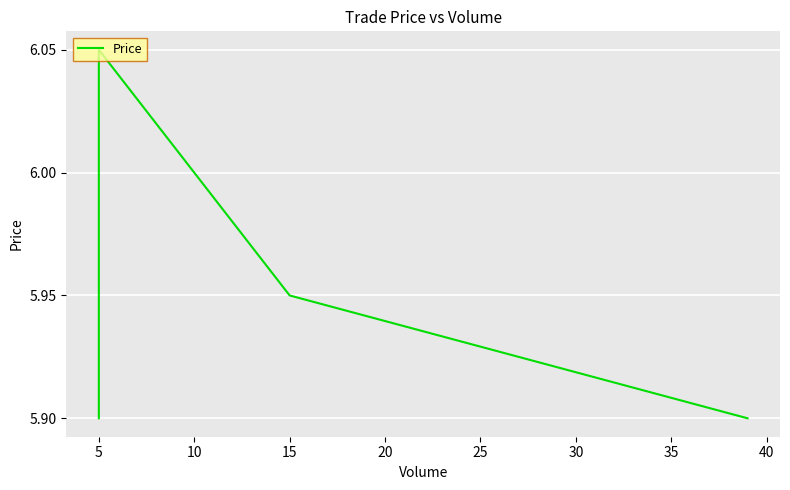

The chart shows a value of 6.0 at 15. True or false?

True